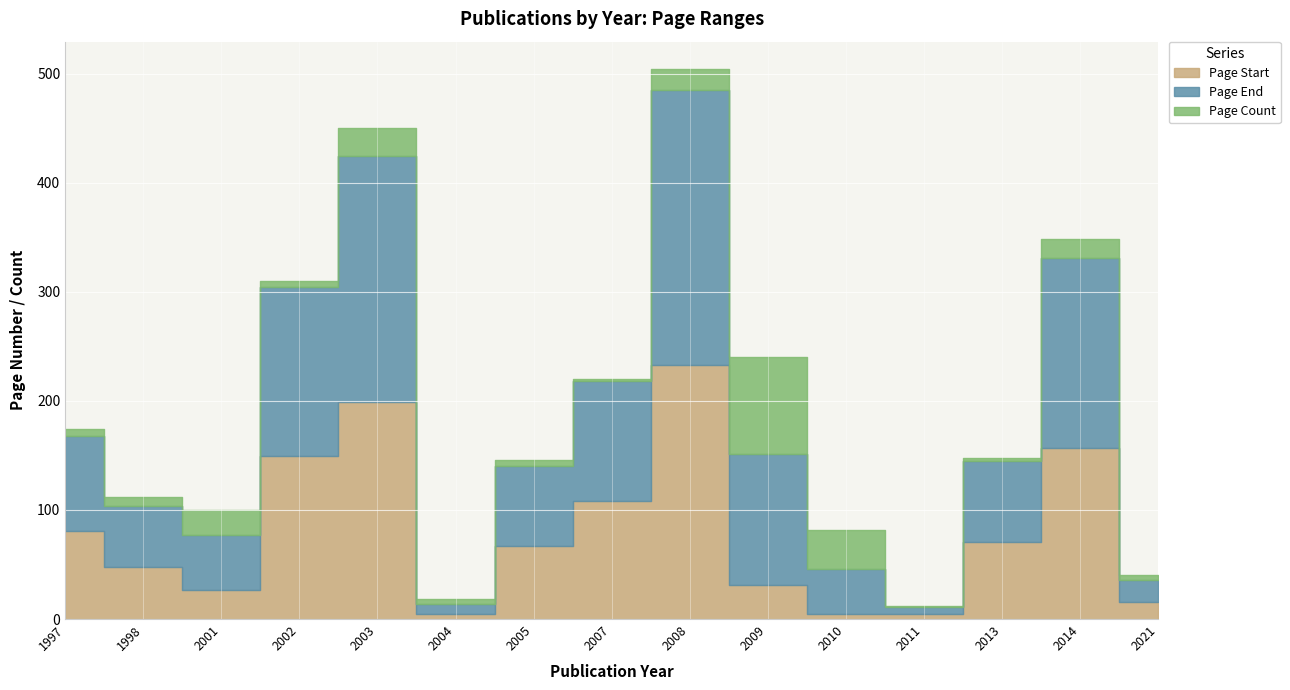

How many interior local valleys does the Page End series have?

3